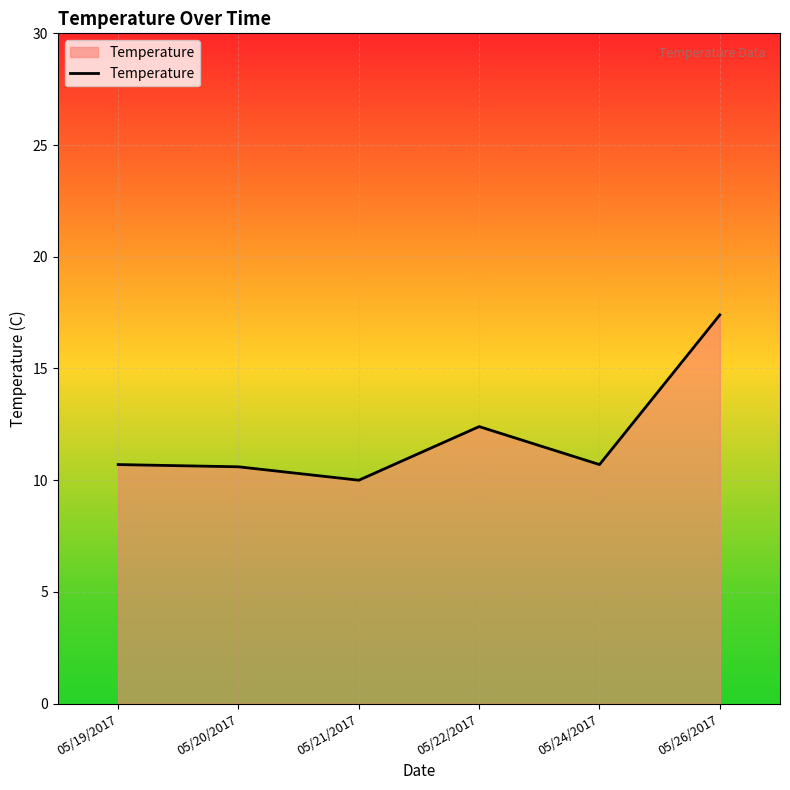

True or false: the data shows 10.7 at 05/24/2017.

True